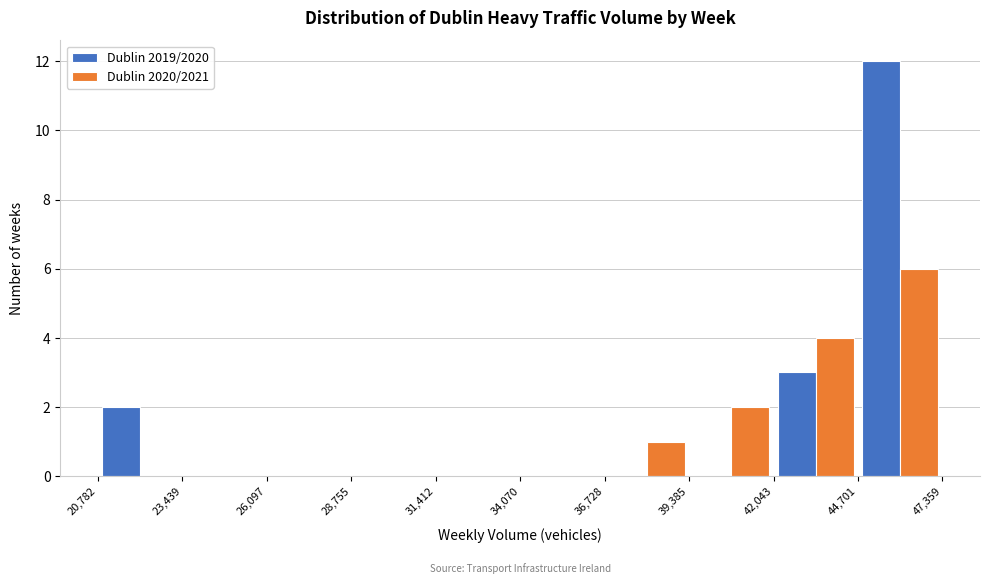

Reading left to right, list every range on the x-axis with the height of the bar of each series over it. The values are not printed on the chart, so give them approximately, as read against the axis.

20,782 to 23,439: Dublin 2019/2020=2	Dublin 2020/2021=0
23,439 to 26,097: Dublin 2019/2020=0	Dublin 2020/2021=0
26,097 to 28,755: Dublin 2019/2020=0	Dublin 2020/2021=0
28,755 to 31,412: Dublin 2019/2020=0	Dublin 2020/2021=0
31,412 to 34,070: Dublin 2019/2020=0	Dublin 2020/2021=0
34,070 to 36,728: Dublin 2019/2020=0	Dublin 2020/2021=0
36,728 to 39,385: Dublin 2019/2020=0	Dublin 2020/2021=1
39,385 to 42,043: Dublin 2019/2020=0	Dublin 2020/2021=2
42,043 to 44,701: Dublin 2019/2020=3	Dublin 2020/2021=4
44,701 to 47,359: Dublin 2019/2020=12	Dublin 2020/2021=6